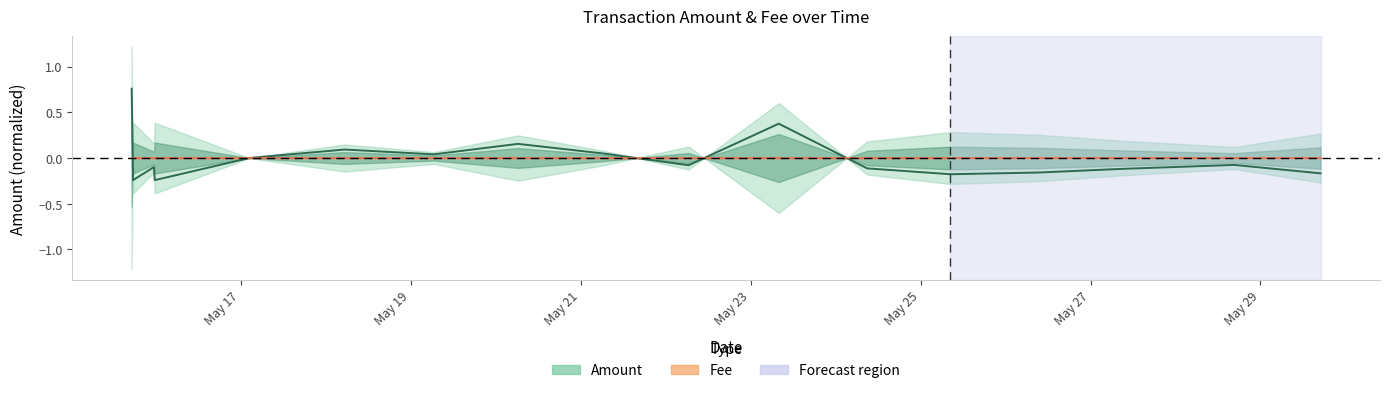

Reading left to right, what are all the values shown in this chart?

2017-05-15 17:08:13=0.8	2017-05-15 17:31:55=-0.2	2017-05-15 23:25:17=-0.1	2017-05-15 23:39:51=-0.2	2017-05-17 02:30:55=0.0	2017-05-18 05:17:20=0.1	2017-05-19 06:28:25=0.0	2017-05-20 06:16:13=0.2	2017-05-21 06:28:58=0.0	2017-05-22 06:28:06=-0.1	2017-05-23 07:55:56=0.4	2017-05-24 08:54:20=-0.1	2017-05-25 08:24:50=-0.2	2017-05-26 09:22:14=-0.2	2017-05-27 09:16:08=-0.1	2017-05-28 16:38:37=-0.1	2017-05-29 16:58:44=-0.2